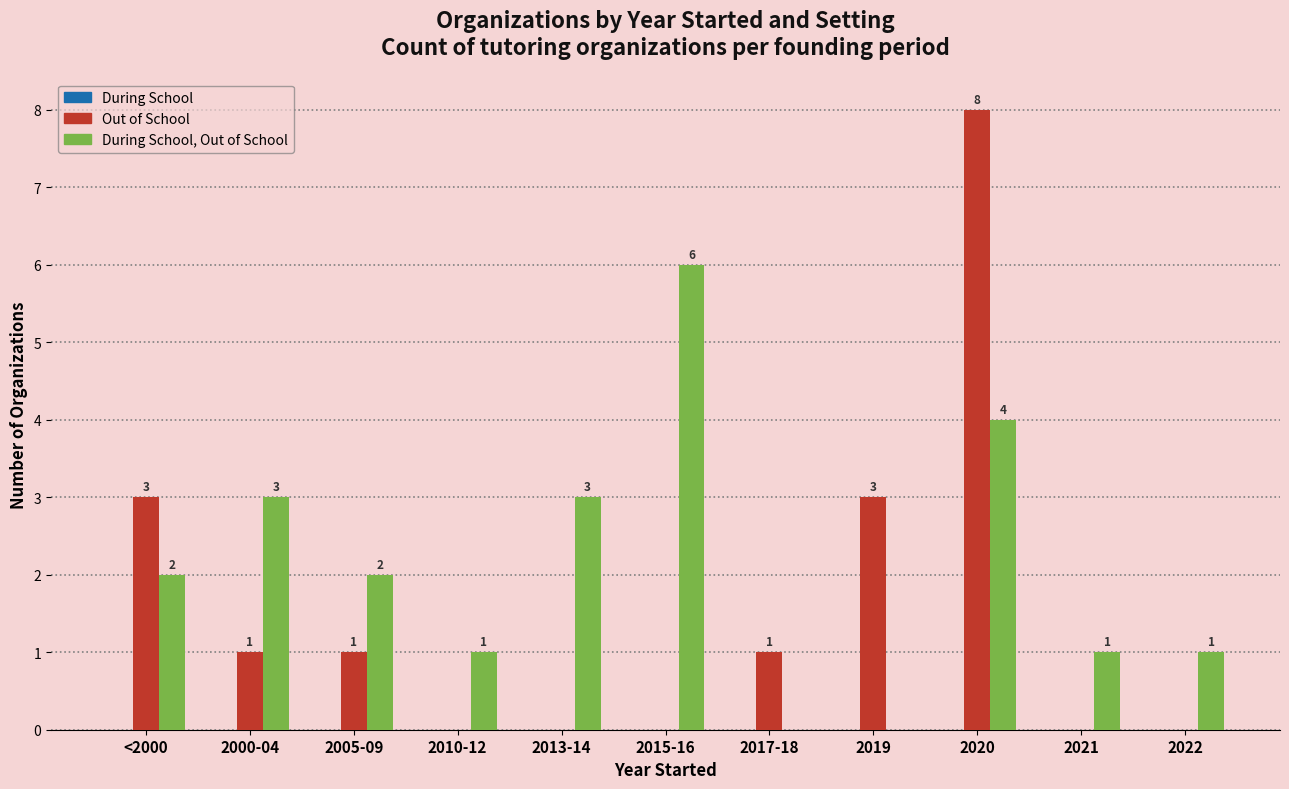

Between 2005-09 and 2020, which series saw the biggest shift?

Out of School